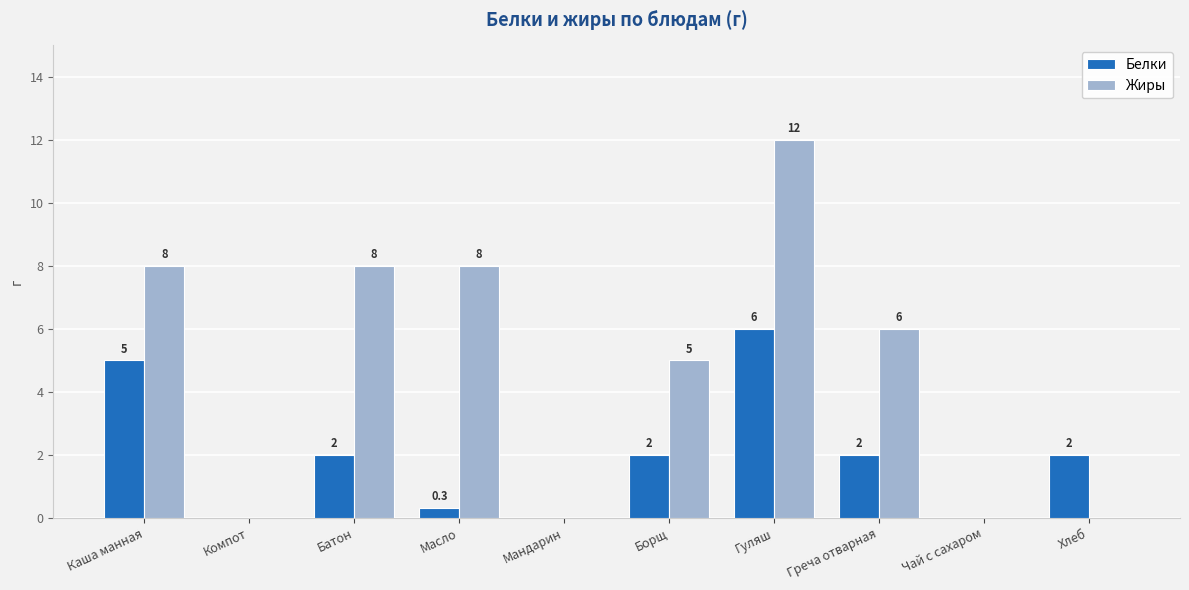

Reading left to right, what are all the values shown in this chart?

Белки: 5.0	0.0	2.0	0.3	0.0	2.0	6.0	2.0	0.0	2.0
Жиры: 8.0	0.0	8.0	8.0	0.0	5.0	12.0	6.0	0.0	0.0